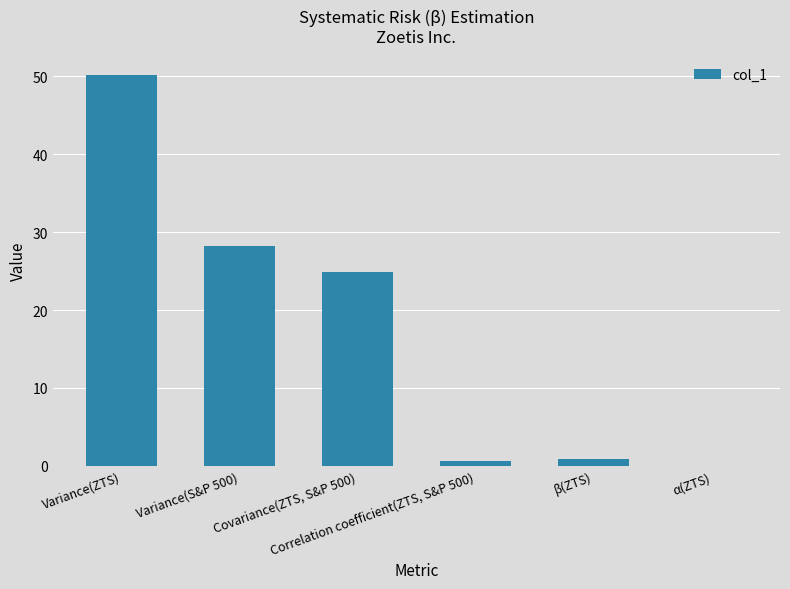

Are the bars grouped side by side (vs. stacked)?

No